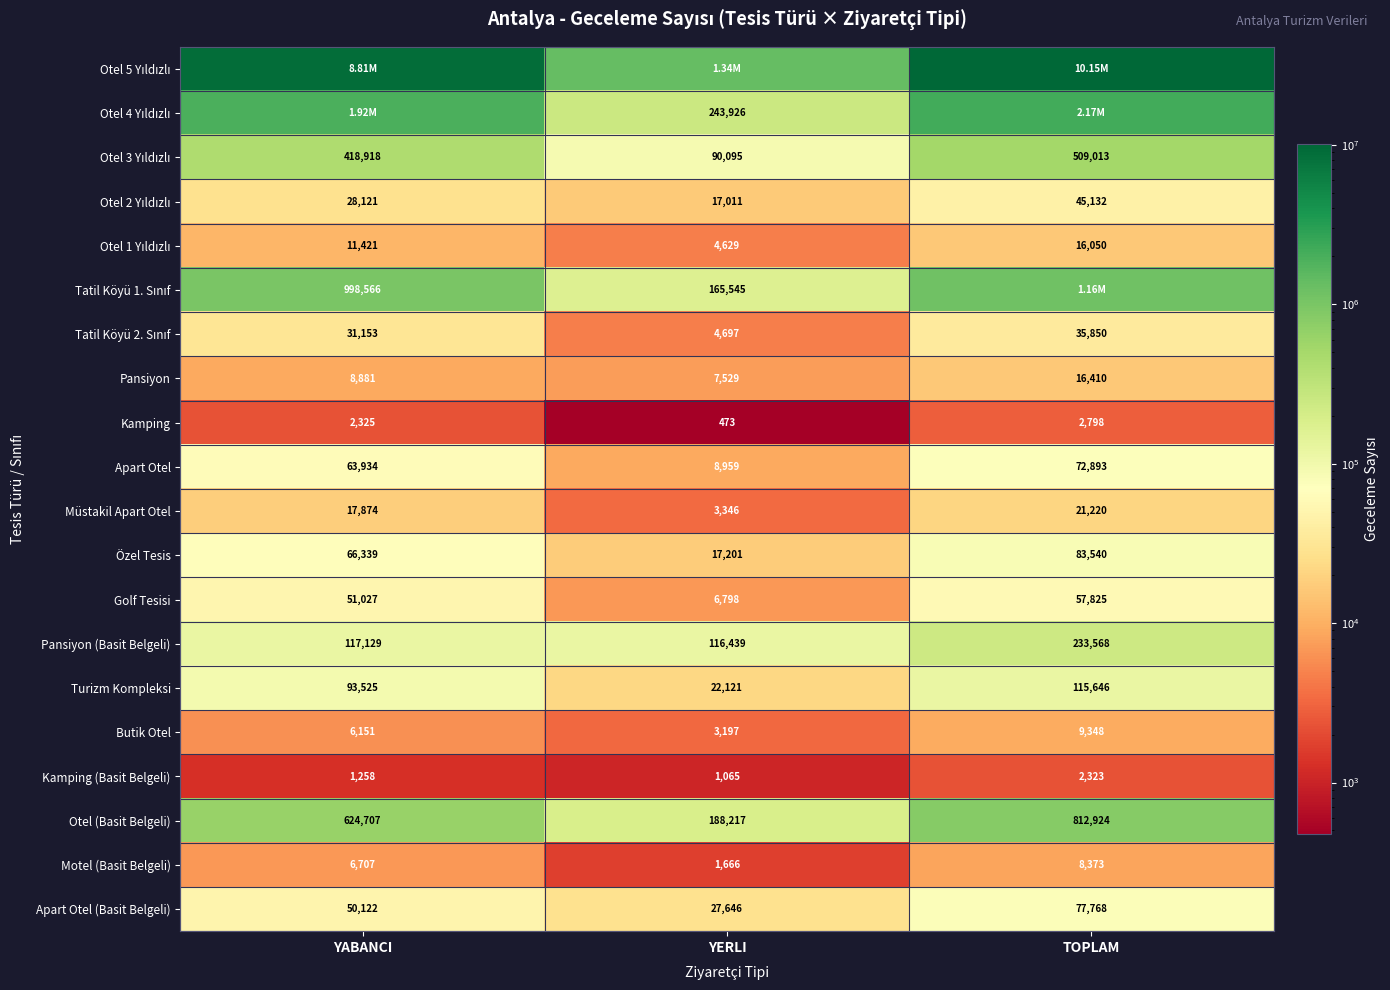

Is the value of Müstakil Apart Otel at TOPLAM greater than the value of Apart Otel at TOPLAM?

No